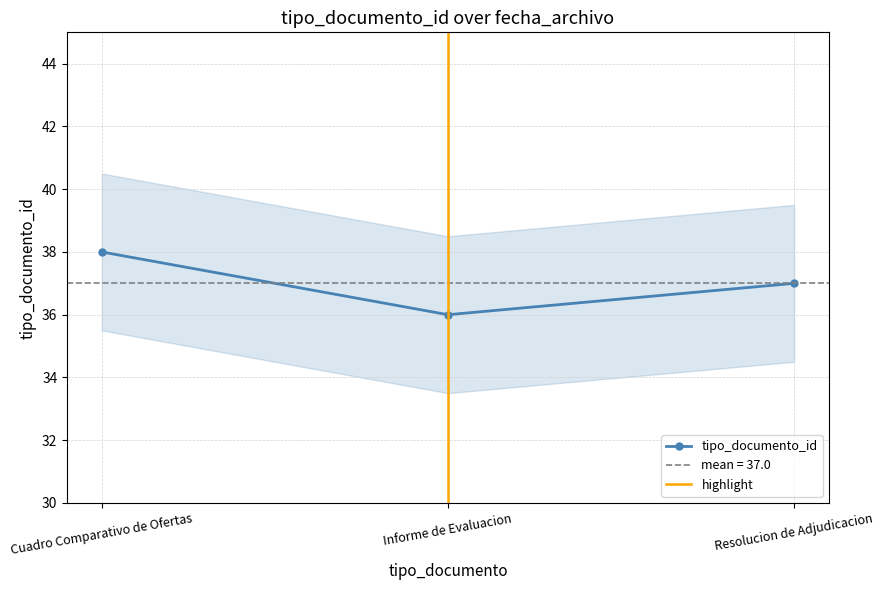

What is the minimum value for tipo_documento_id?

36